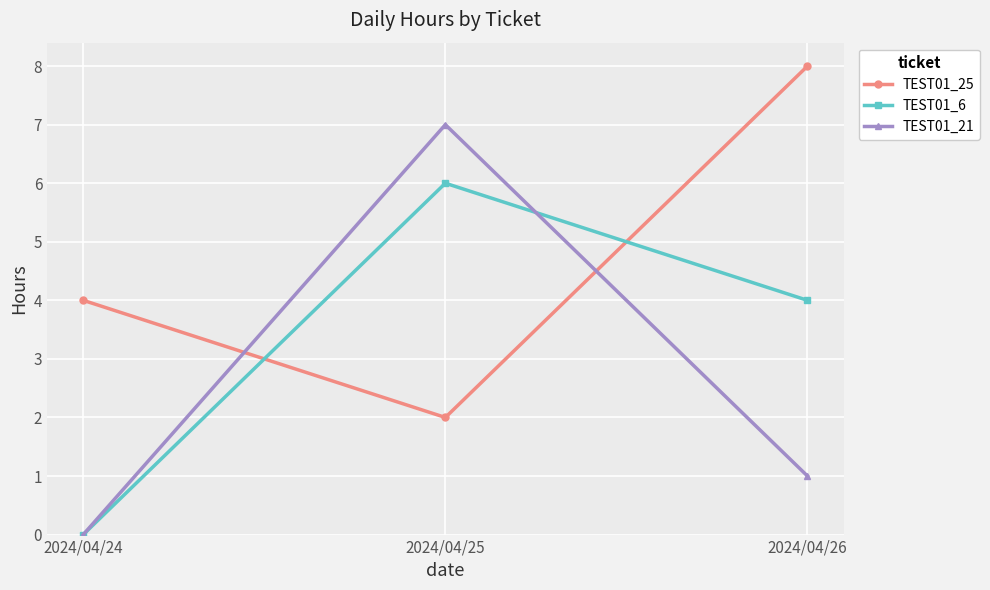

How many values in the TEST01_21 series are below 1?

1